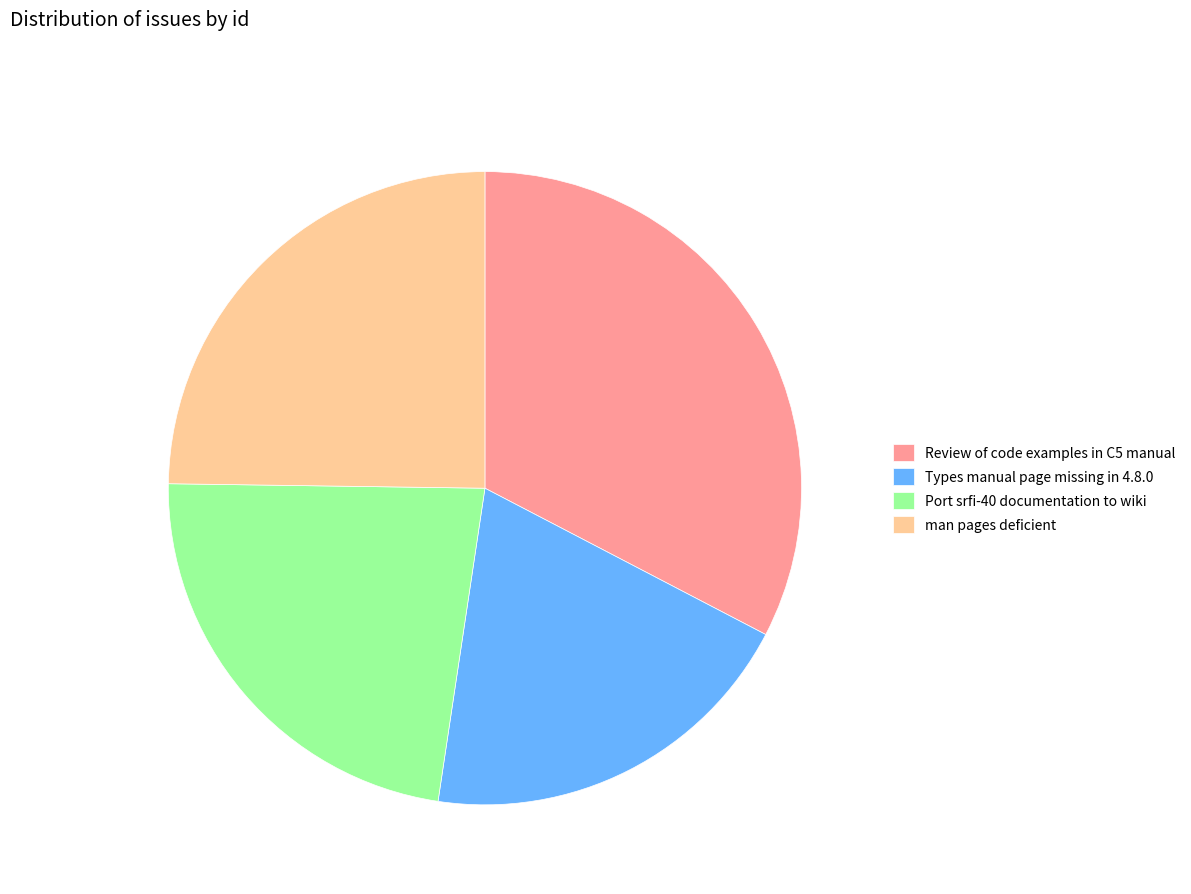

Count the number of slices in the pie.

4